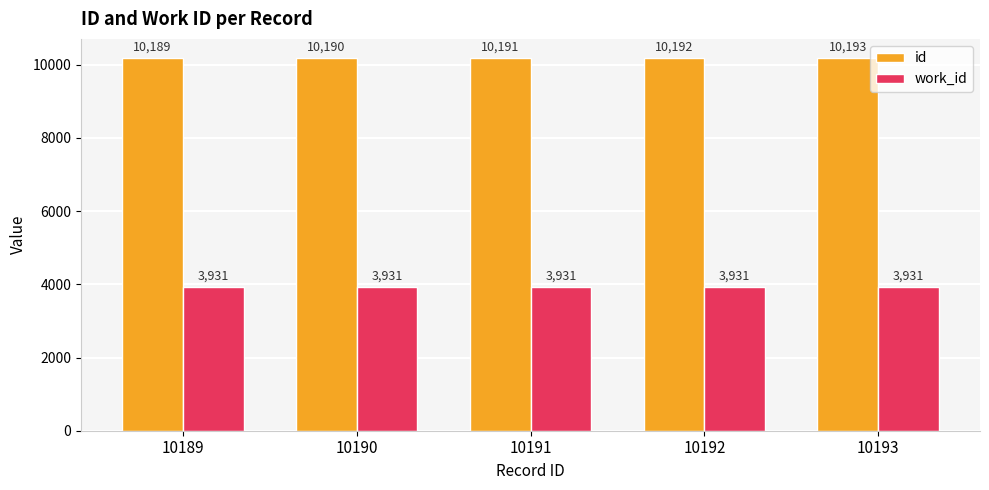

What is the value of the work_id bar at the 3rd from the left?

3931